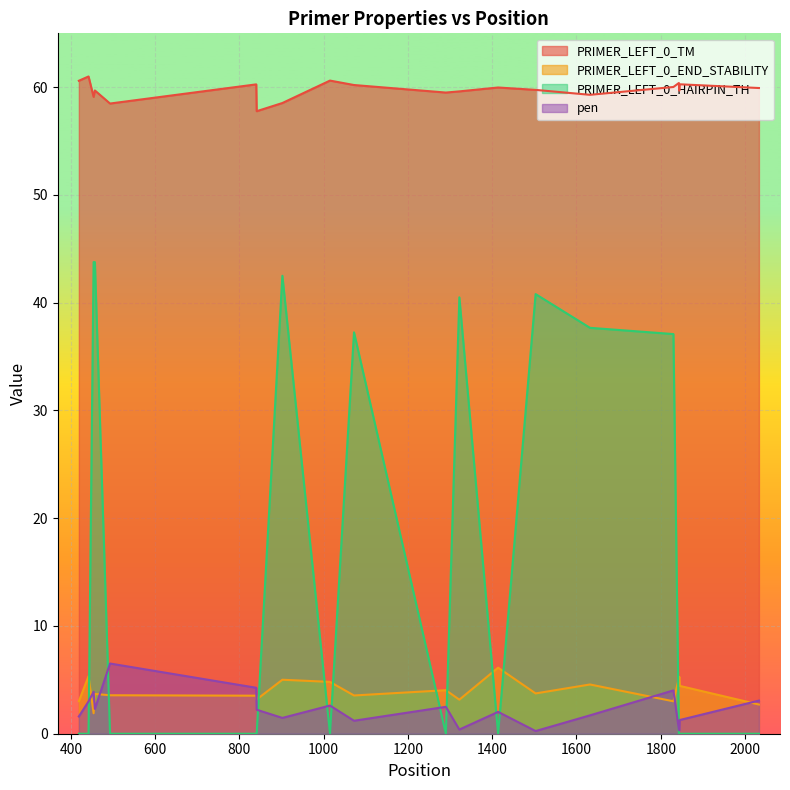

In PRIMER_LEFT_0_TM, how many points are lower than both neighbors (excluding endpoints)?

6